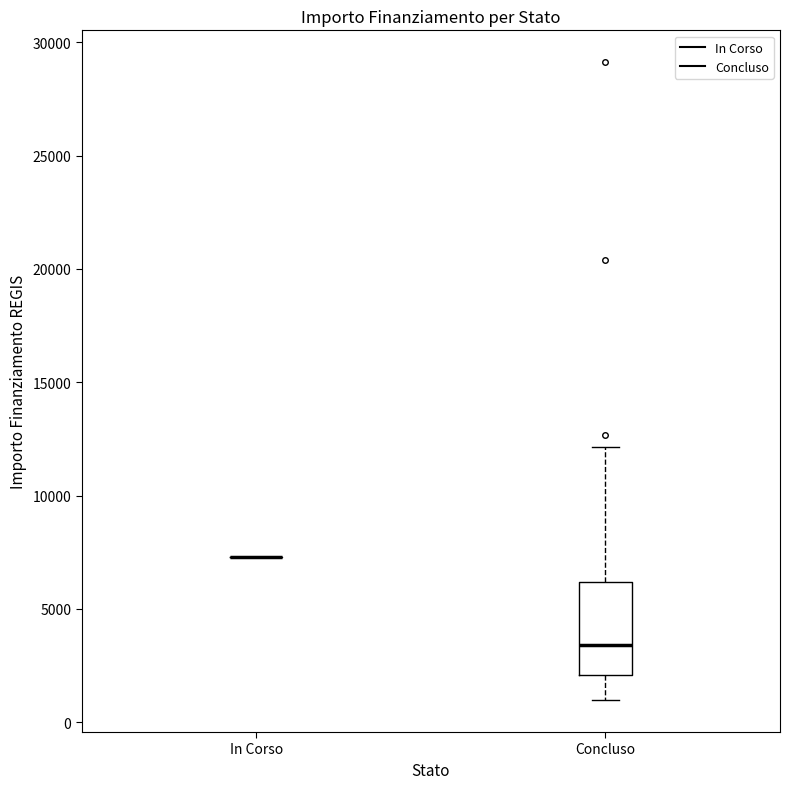

Reading left to right, transcribe this box plot: for each box, give where its median line is, the range the box spans, and where its two whiskers end, as read against the y-axis. The values are not printed on the chart, so give them approximately, as read against the axis.

In Corso: box collapsed to a line at 7500, whiskers 7500 to 7500
Concluso: median 3500, box 2000 to 6000, whiskers 1000 to 12000